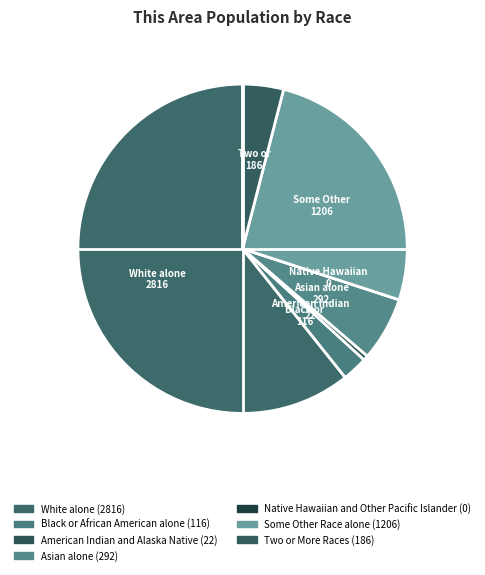

Which slice represents more than half of the pie?

White alone